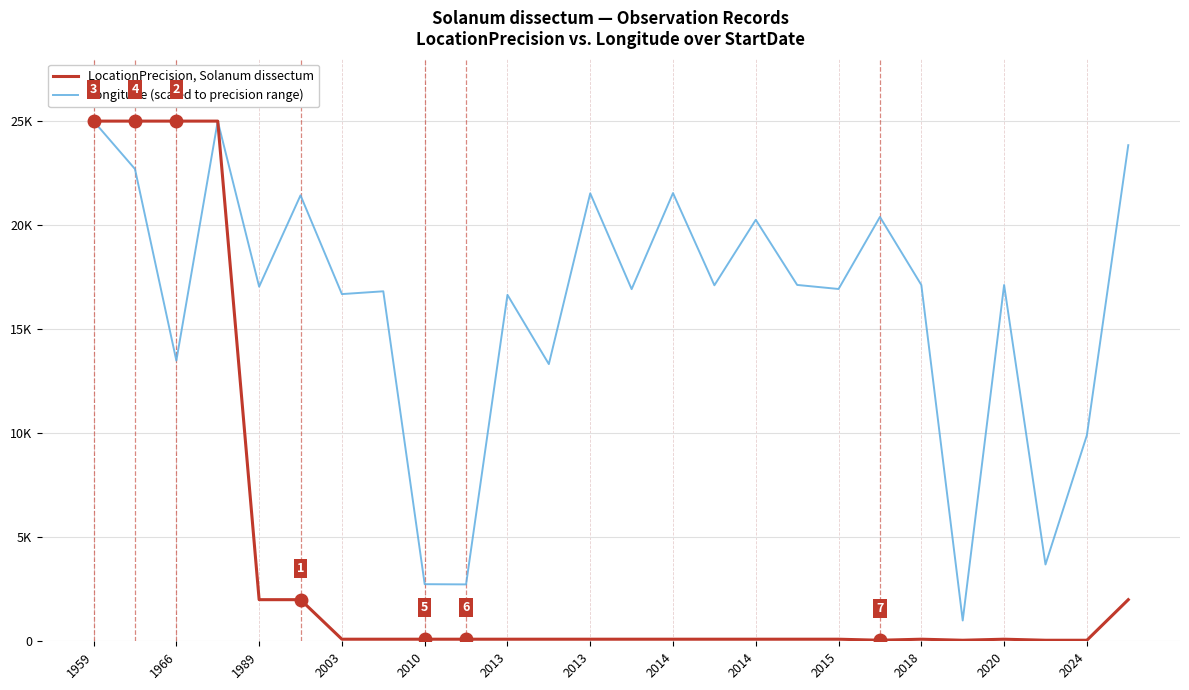

What is the lowest value of the LocationPrecision, Solanum dissectum series?

50.0